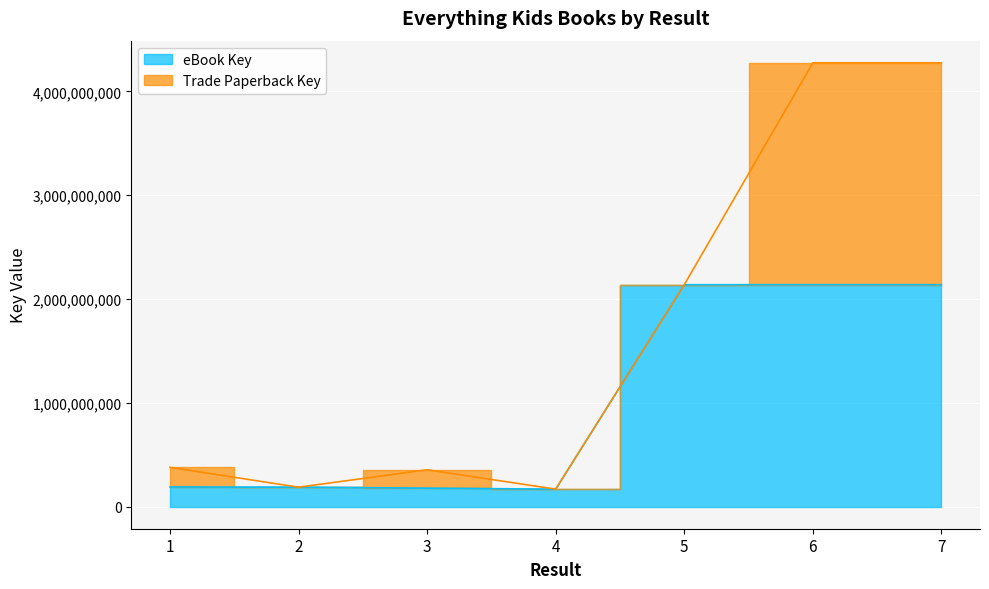

List the labels in order of value, smallest first.

4, 3, 2, 1, 7, 6, 5